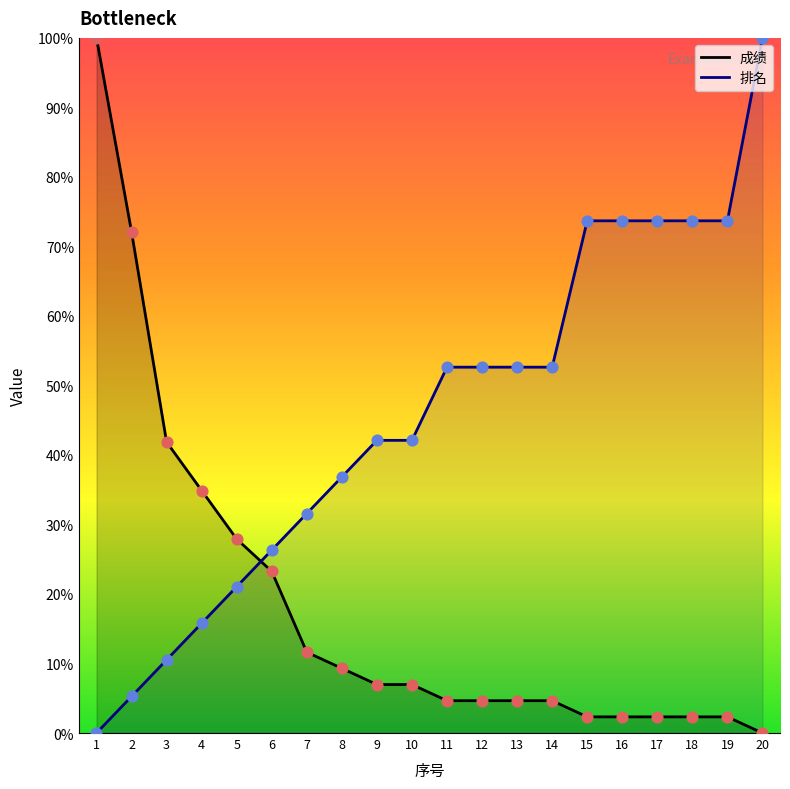

Which series contains the lowest Y value?

成绩